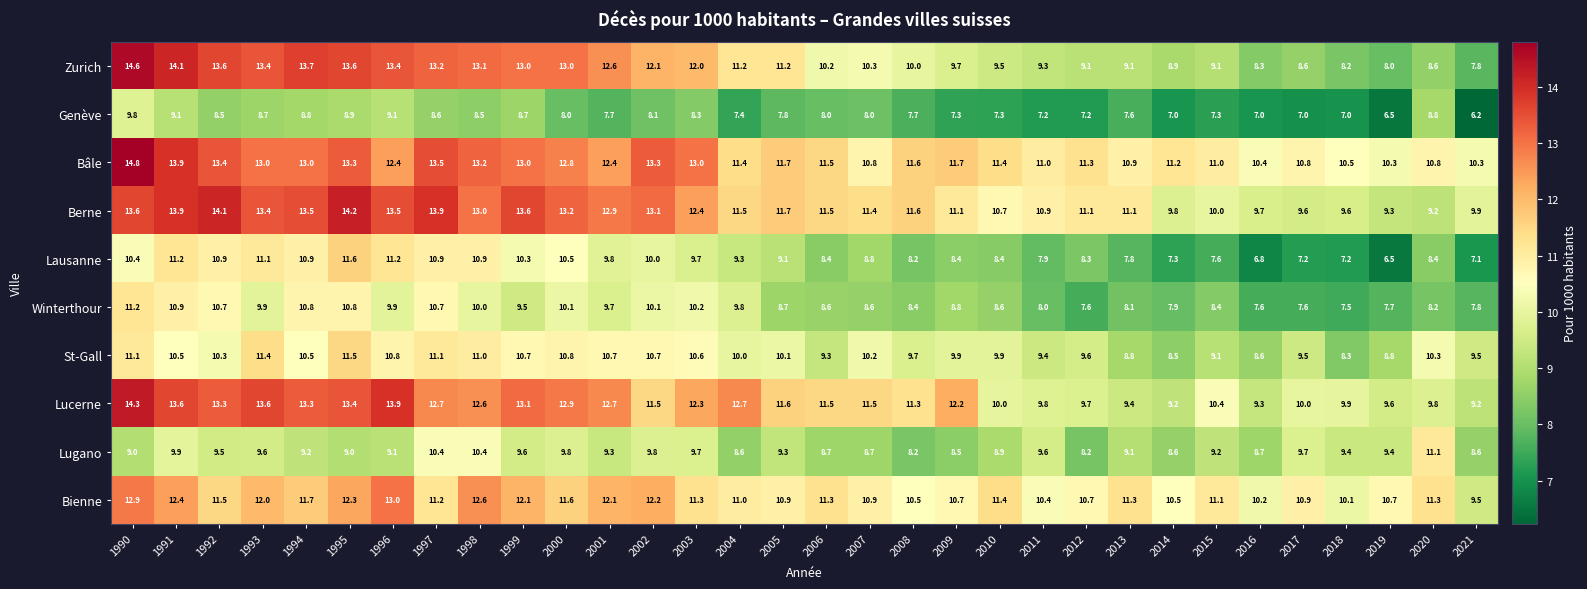

Read the Zurich value at 1993.

13.4